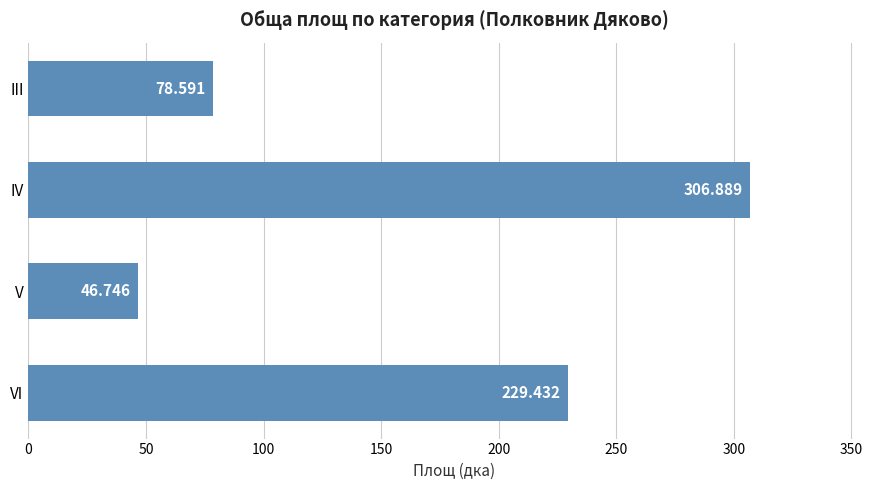

Rank the categories by value from lowest to highest.

V, III, VI, IV